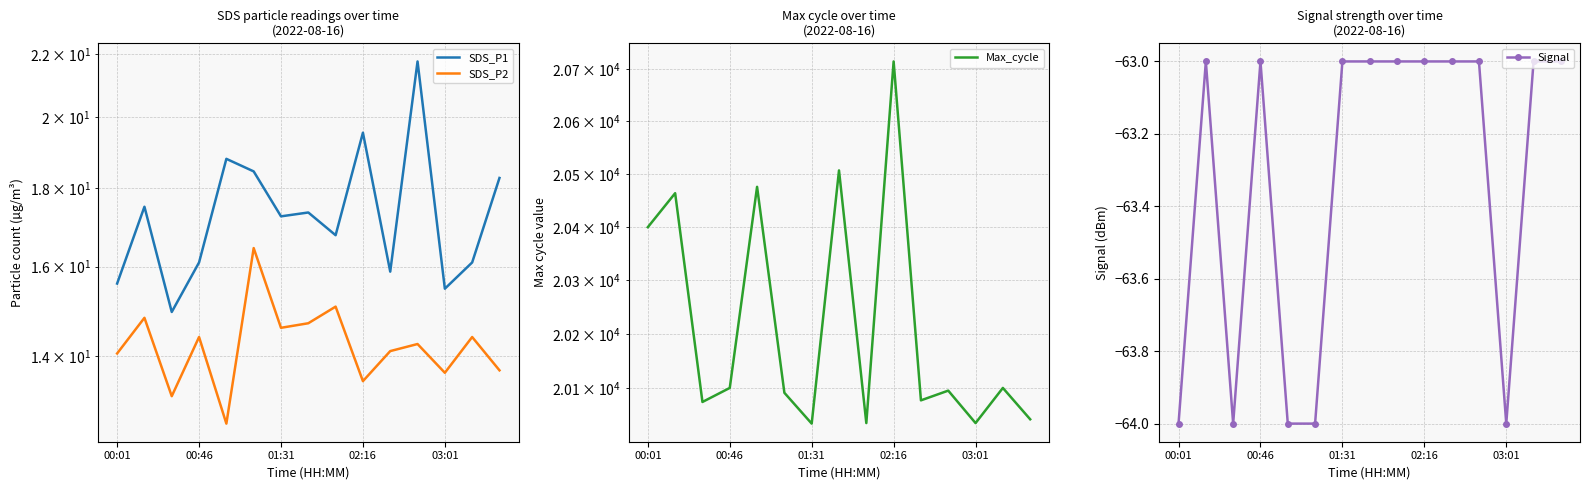

What is the value of the Max_cycle point at the 4th from the left?

20100.0